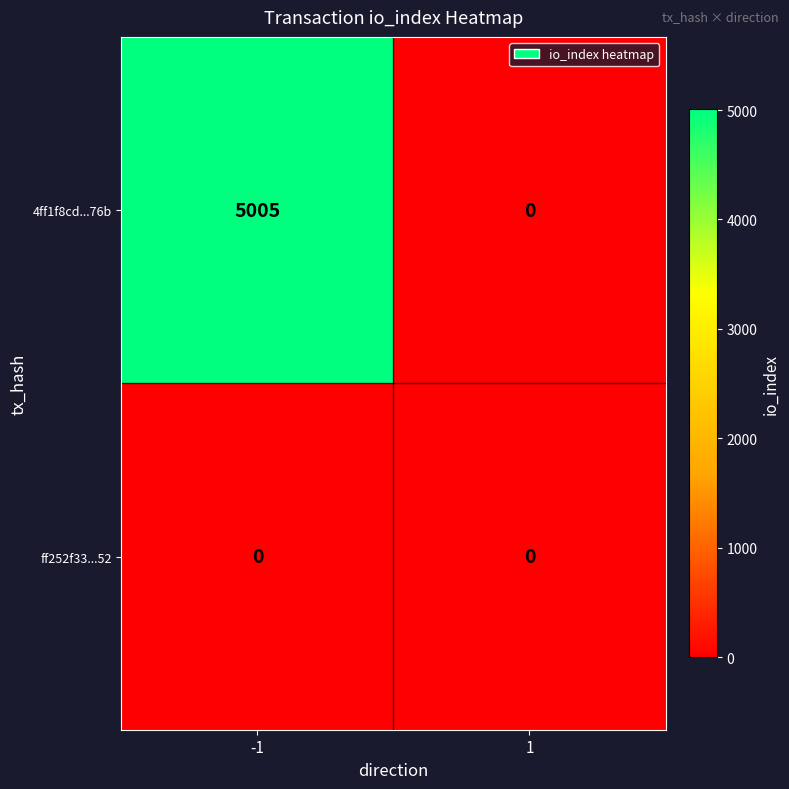

What is the difference between the maximum and minimum values in the 4ff1f8cd...76b series?

5005